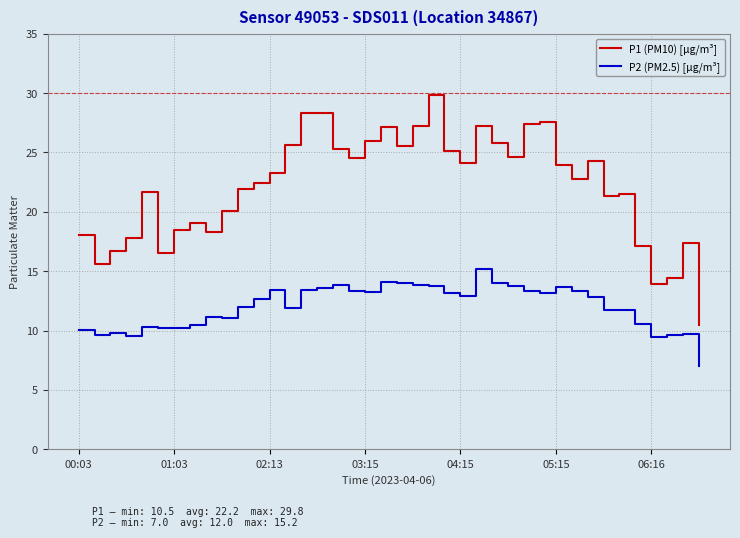

Which series has the largest total across all categories?

P1 (PM10) [µg/m³]